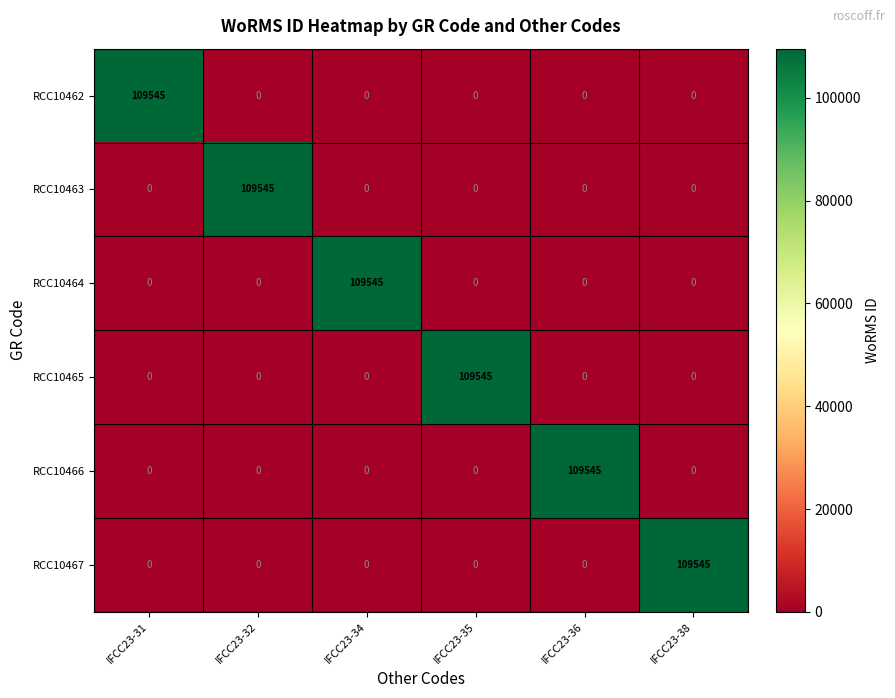

True or false: RCC10466 has a value of 0 at IFCC23-38.

True